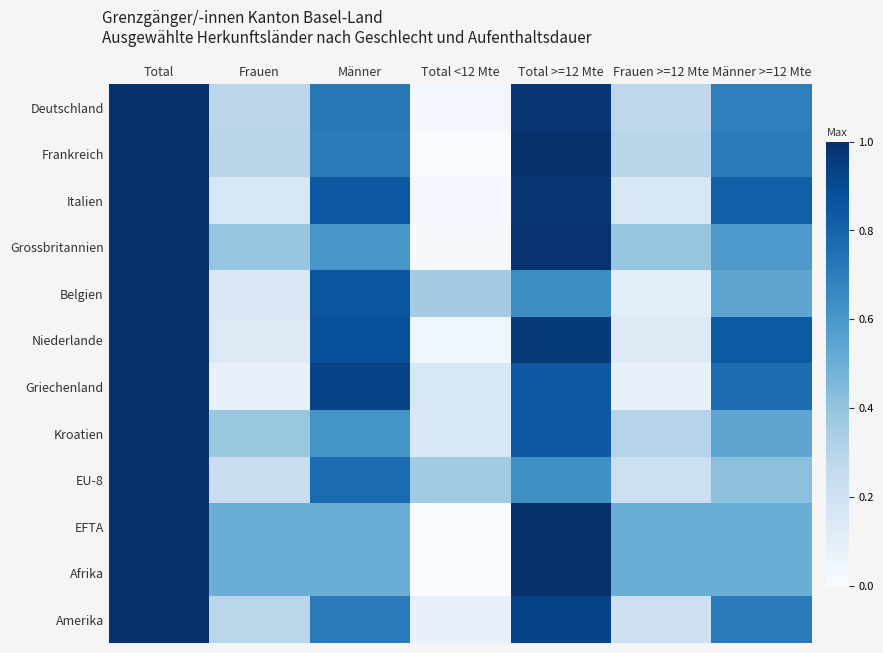

Reading left to right, list all the values displayed in this chart.

Deutschland: Total=1.0	Frauen=0.3	Männer=0.7	Total <12 Mte=0.0	Total >=12 Mte=1.0	Frauen >=12 Mte=0.3	Männer >=12 Mte=0.7
Frankreich: Total=1.0	Frauen=0.3	Männer=0.7	Total <12 Mte=0.0	Total >=12 Mte=1.0	Frauen >=12 Mte=0.3	Männer >=12 Mte=0.7
Italien: Total=1.0	Frauen=0.2	Männer=0.8	Total <12 Mte=0.0	Total >=12 Mte=1.0	Frauen >=12 Mte=0.2	Männer >=12 Mte=0.8
Grossbritannien: Total=1.0	Frauen=0.4	Männer=0.6	Total <12 Mte=0.0	Total >=12 Mte=1.0	Frauen >=12 Mte=0.4	Männer >=12 Mte=0.6
Belgien: Total=1.0	Frauen=0.1	Männer=0.9	Total <12 Mte=0.4	Total >=12 Mte=0.6	Frauen >=12 Mte=0.1	Männer >=12 Mte=0.5
Niederlande: Total=1.0	Frauen=0.1	Männer=0.9	Total <12 Mte=0.0	Total >=12 Mte=1.0	Frauen >=12 Mte=0.1	Männer >=12 Mte=0.8
Griechenland: Total=1.0	Frauen=0.1	Männer=0.9	Total <12 Mte=0.2	Total >=12 Mte=0.8	Frauen >=12 Mte=0.1	Männer >=12 Mte=0.8
Kroatien: Total=1.0	Frauen=0.4	Männer=0.6	Total <12 Mte=0.2	Total >=12 Mte=0.8	Frauen >=12 Mte=0.3	Männer >=12 Mte=0.5
EU-8: Total=1.0	Frauen=0.2	Männer=0.8	Total <12 Mte=0.4	Total >=12 Mte=0.6	Frauen >=12 Mte=0.2	Männer >=12 Mte=0.4
EFTA: Total=1.0	Frauen=0.5	Männer=0.5	Total <12 Mte=0.0	Total >=12 Mte=1.0	Frauen >=12 Mte=0.5	Männer >=12 Mte=0.5
Afrika: Total=1.0	Frauen=0.5	Männer=0.5	Total <12 Mte=0.0	Total >=12 Mte=1.0	Frauen >=12 Mte=0.5	Männer >=12 Mte=0.5
Amerika: Total=1.0	Frauen=0.3	Männer=0.7	Total <12 Mte=0.1	Total >=12 Mte=0.9	Frauen >=12 Mte=0.2	Männer >=12 Mte=0.7